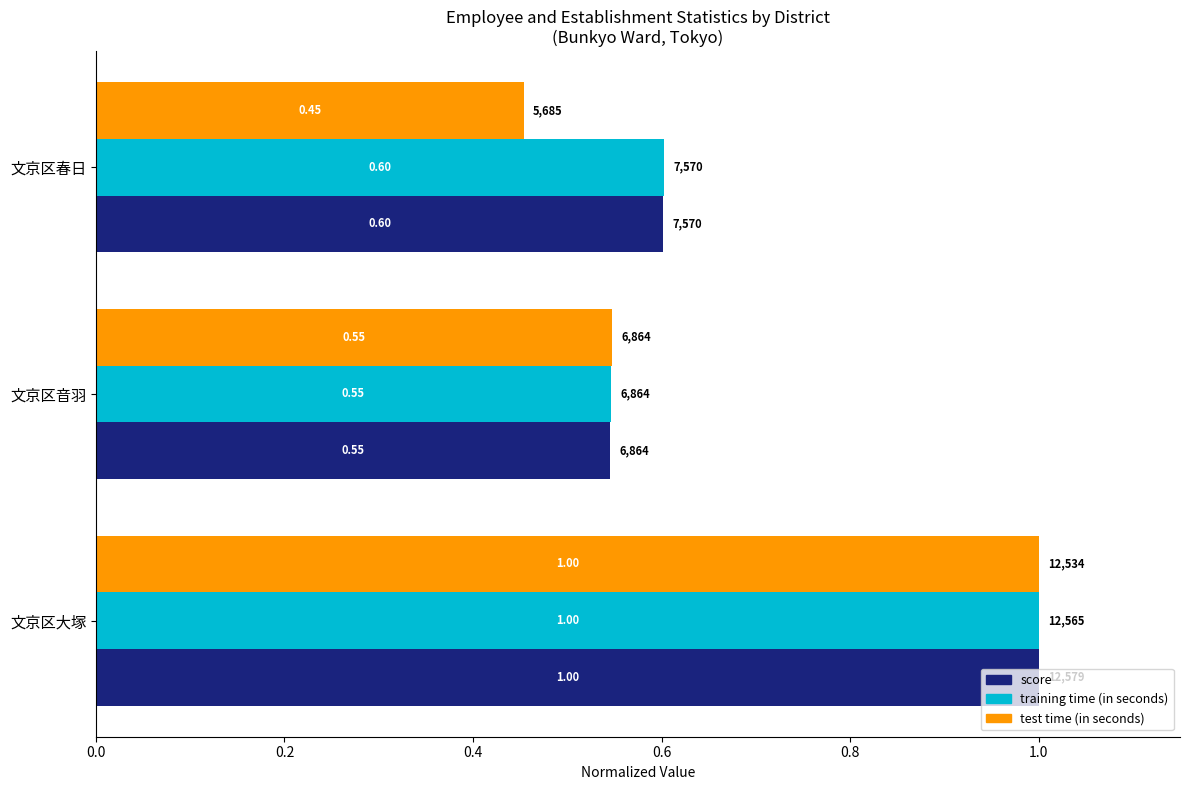

At which category is the sum across all series the highest?

文京区大塚